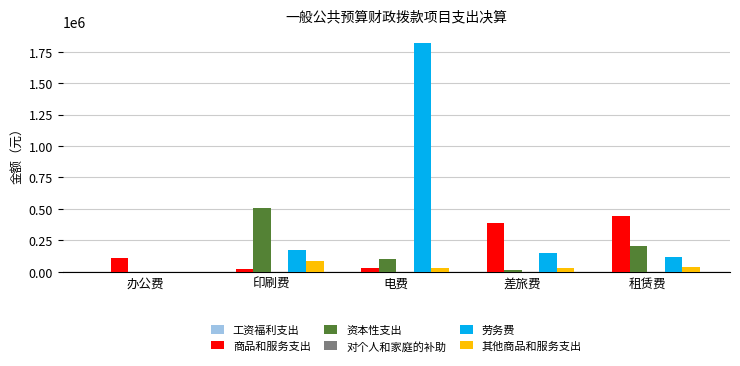

True or false: 商品和服务支出 has a value of 110280.0 at 办公费.

True